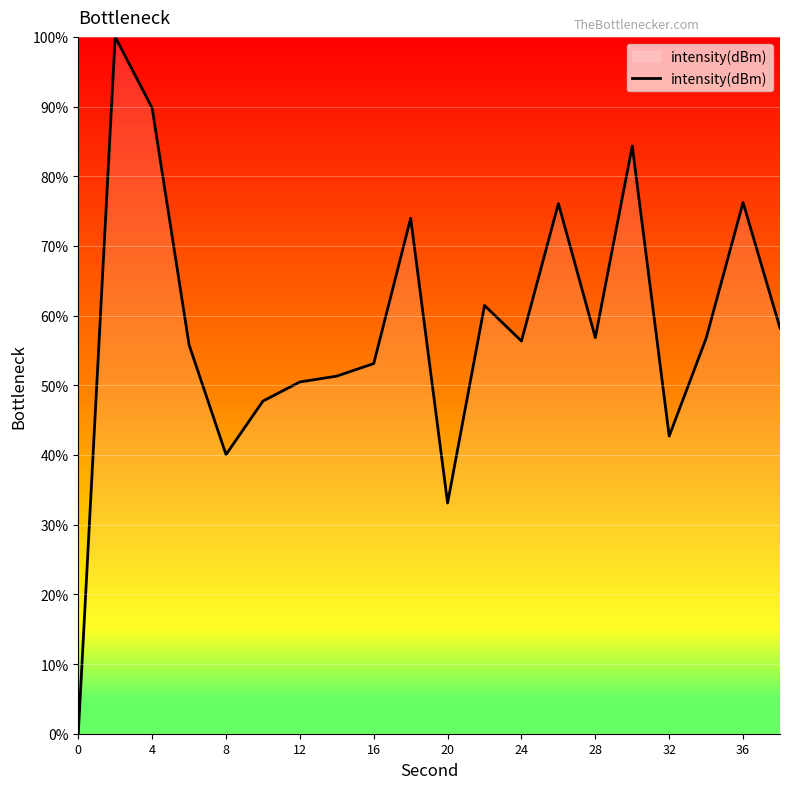

What is the difference between the maximum and minimum values?

100.0